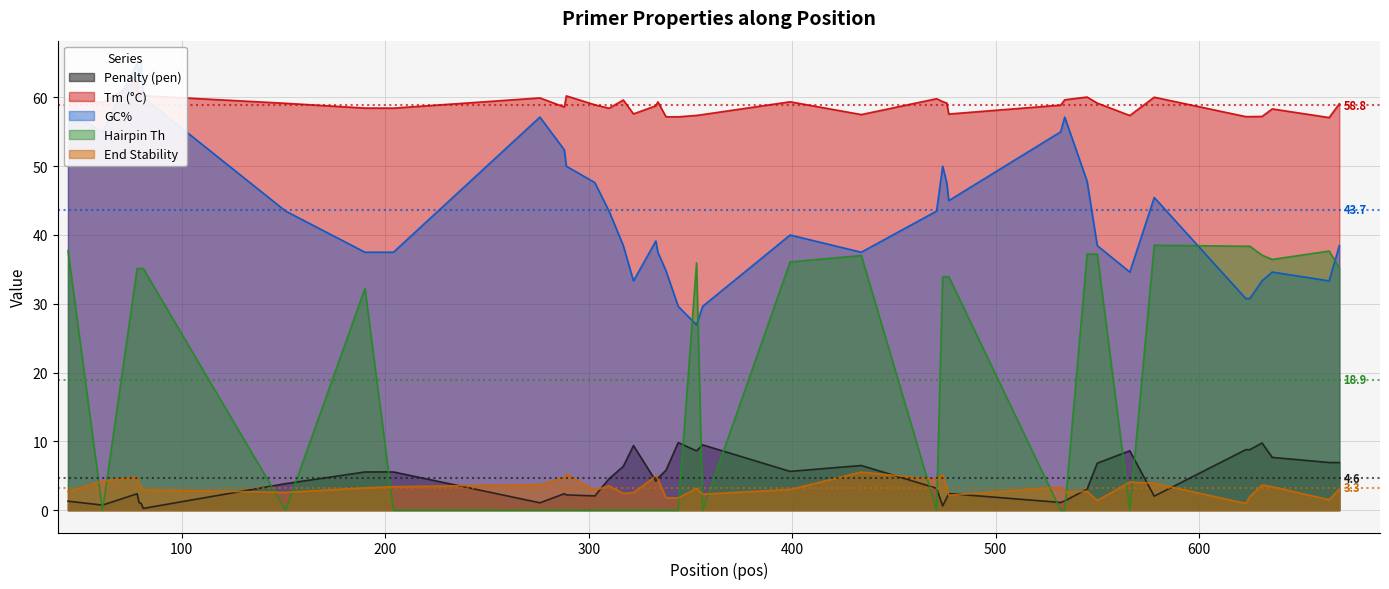

True or false: Hairpin Th and Penalty (pen) intersect in this chart.

True